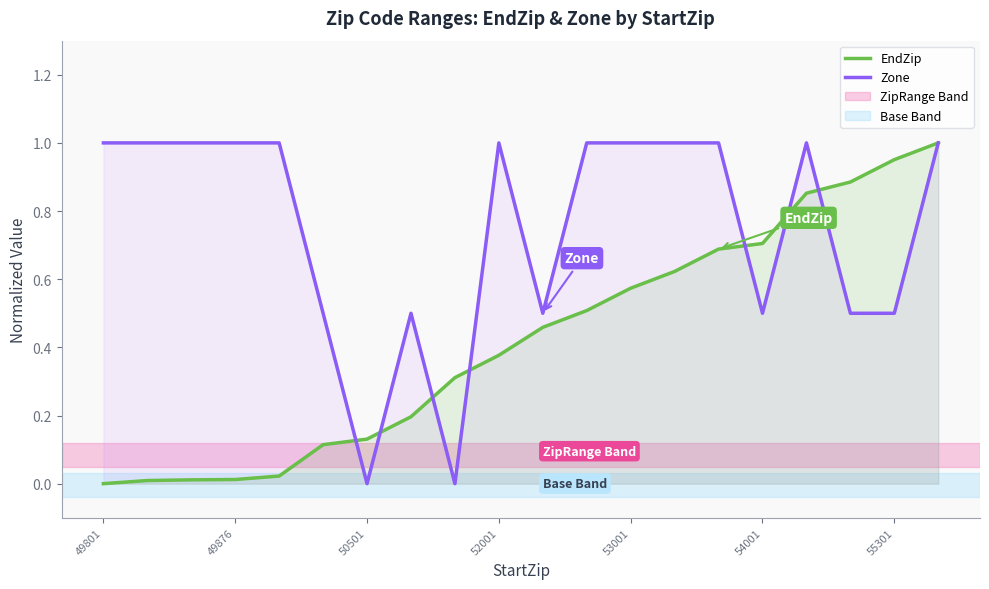

Which series has the largest total across all categories?

Zone